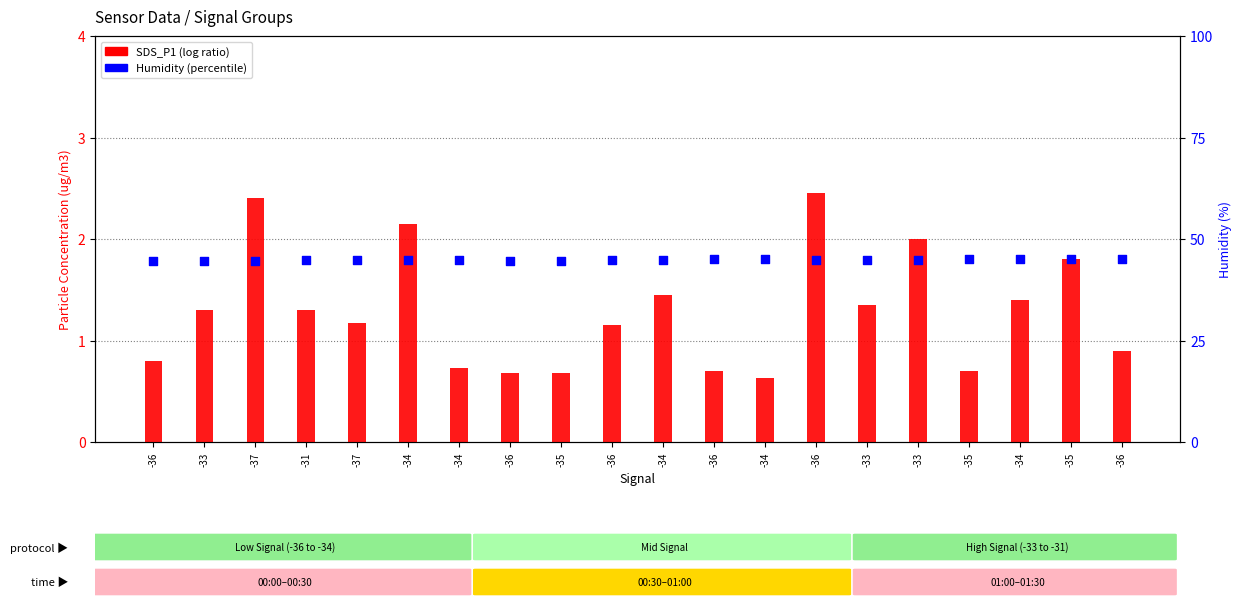

Is the value of Humidity (%) at -35 greater than the value of SDS_P1 at -34?

Yes